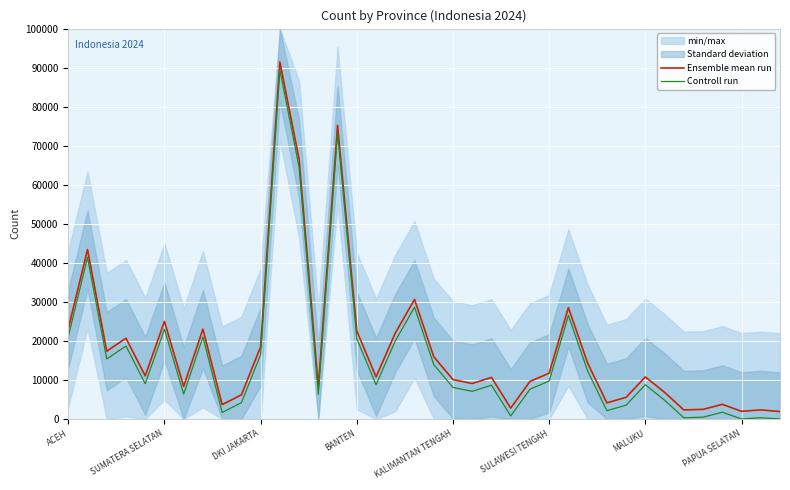

What is the value of the Ensemble mean run point at the 20th from the left?

15935.0